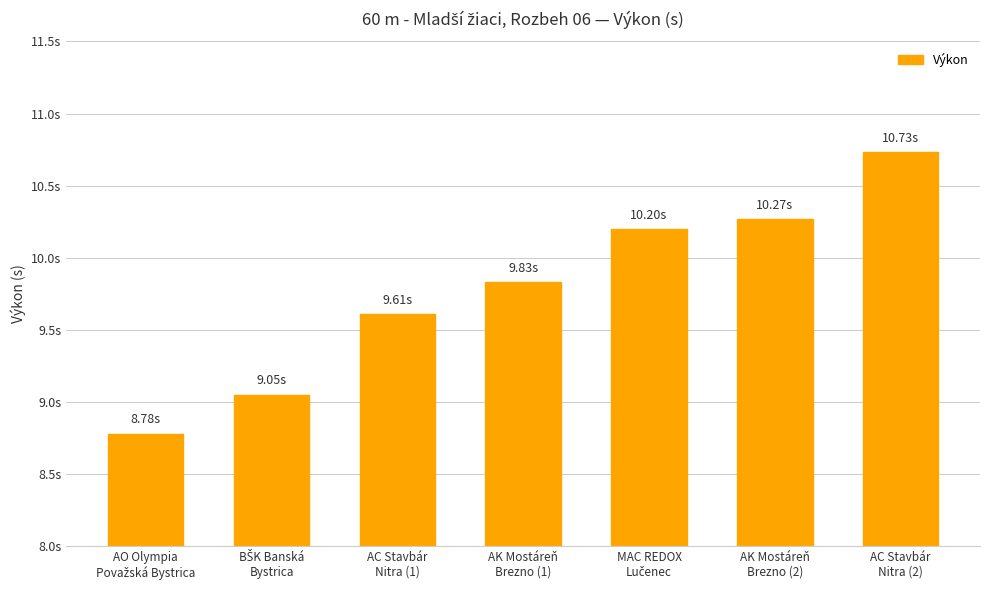

What is the sum of the values at BŠK Banská
Bystrica and AC Stavbár
Nitra (2)?

19.8